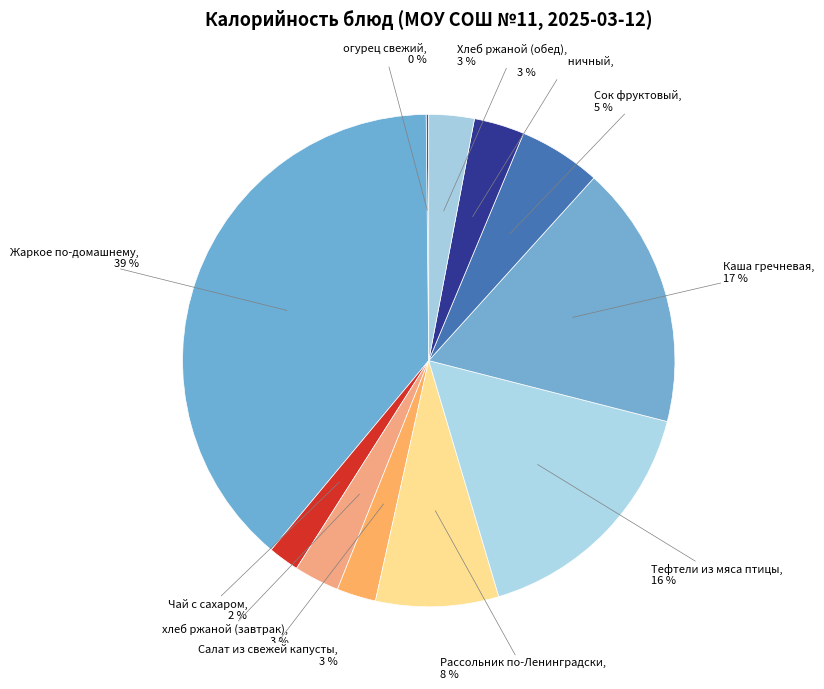

Which slice is the largest?

Жаркое по-домашнему